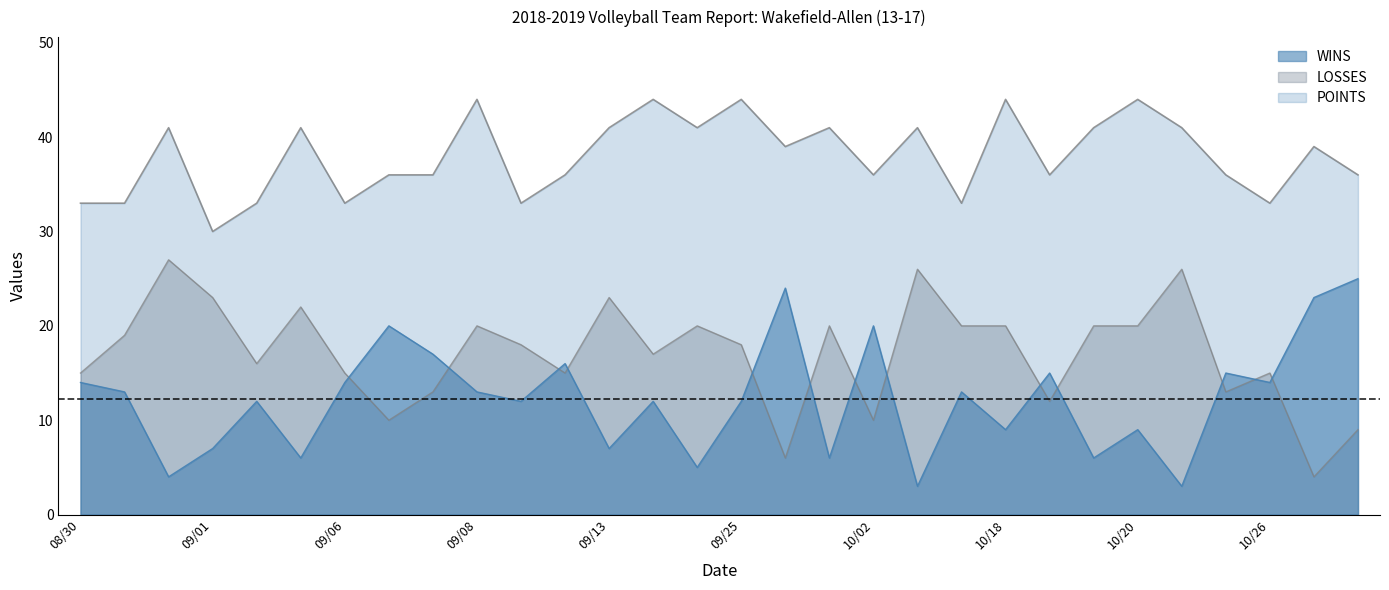

At which category is the sum across all series the highest?

09/08